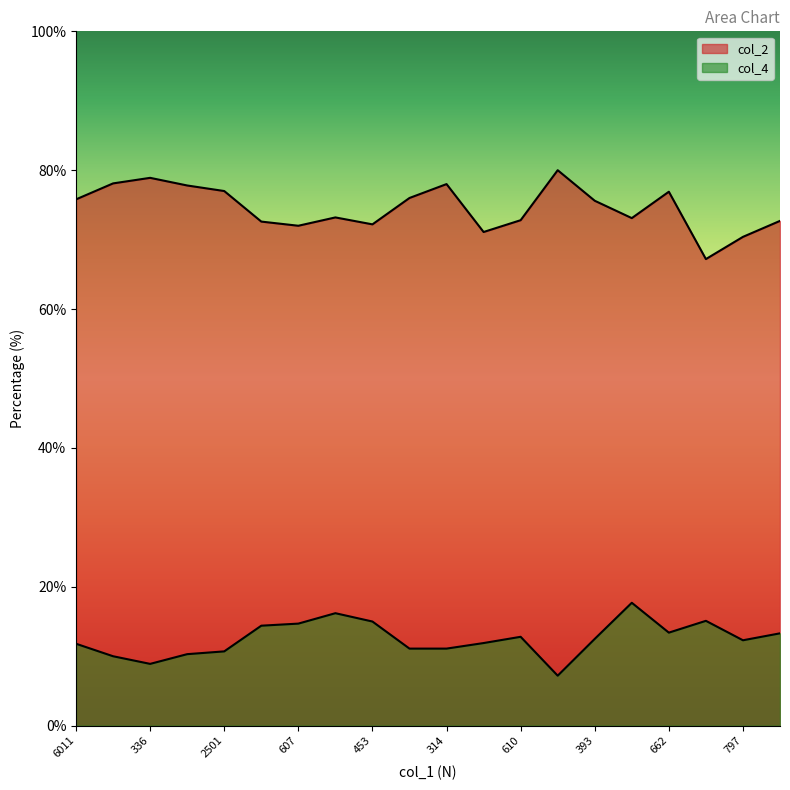

Which series has the largest total across all categories?

col_2